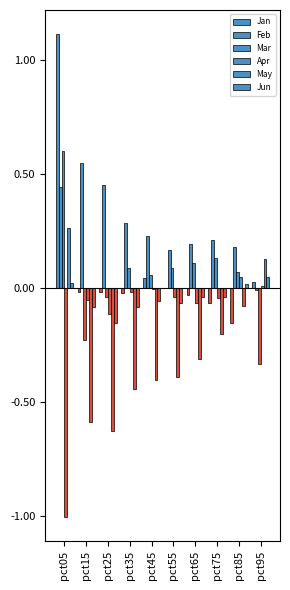

Are the bars horizontal?

No